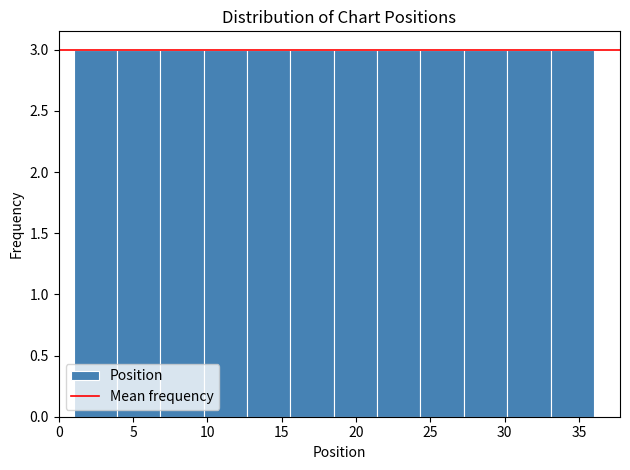

Reading left to right, list every bar in this chart as the range it spans on the x-axis followed by its height. Neither the bar edges nor the heights are printed on the chart, so give them approximately, as read against the axes.

1.0 to 4.0: 3
4.0 to 7.0: 3
7.0 to 10.0: 3
10.0 to 12.5: 3
12.5 to 15.5: 3
15.5 to 18.5: 3
18.5 to 21.5: 3
21.5 to 24.5: 3
24.5 to 27.5: 3
27.5 to 30.0: 3
30.0 to 33.0: 3
33.0 to 36.0: 3